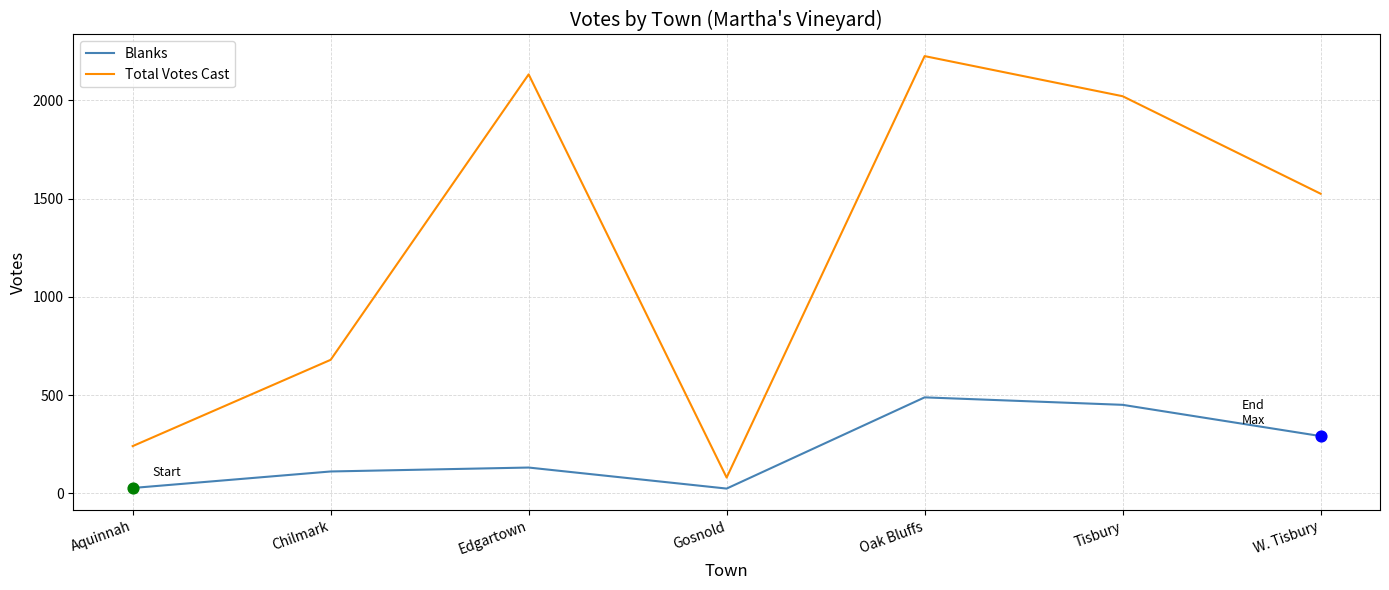

What are all the series names shown in the legend?

Blanks, Total Votes Cast